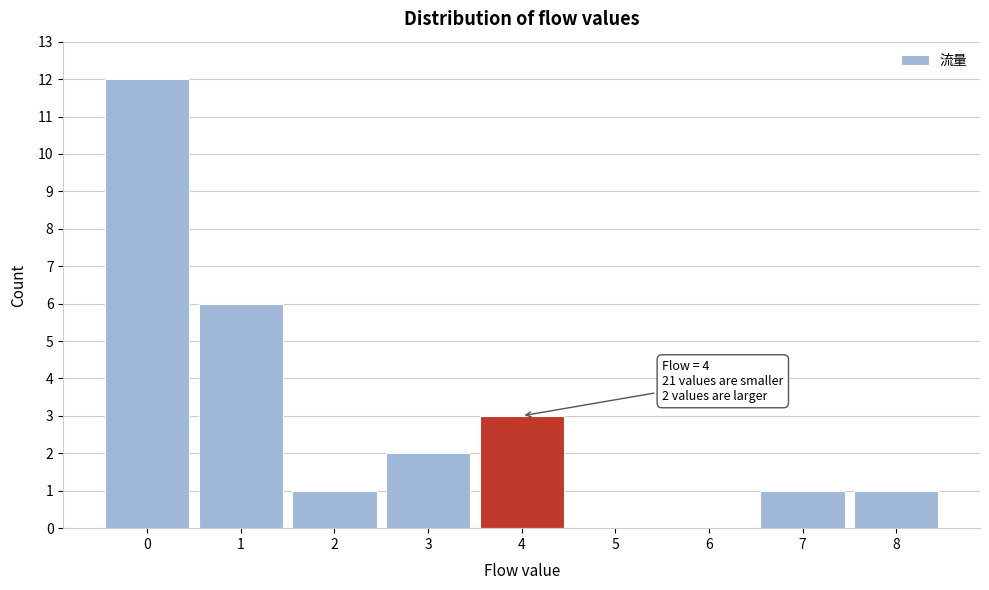

Which range on the x-axis has the tallest bar?

-0.5 to 0.5